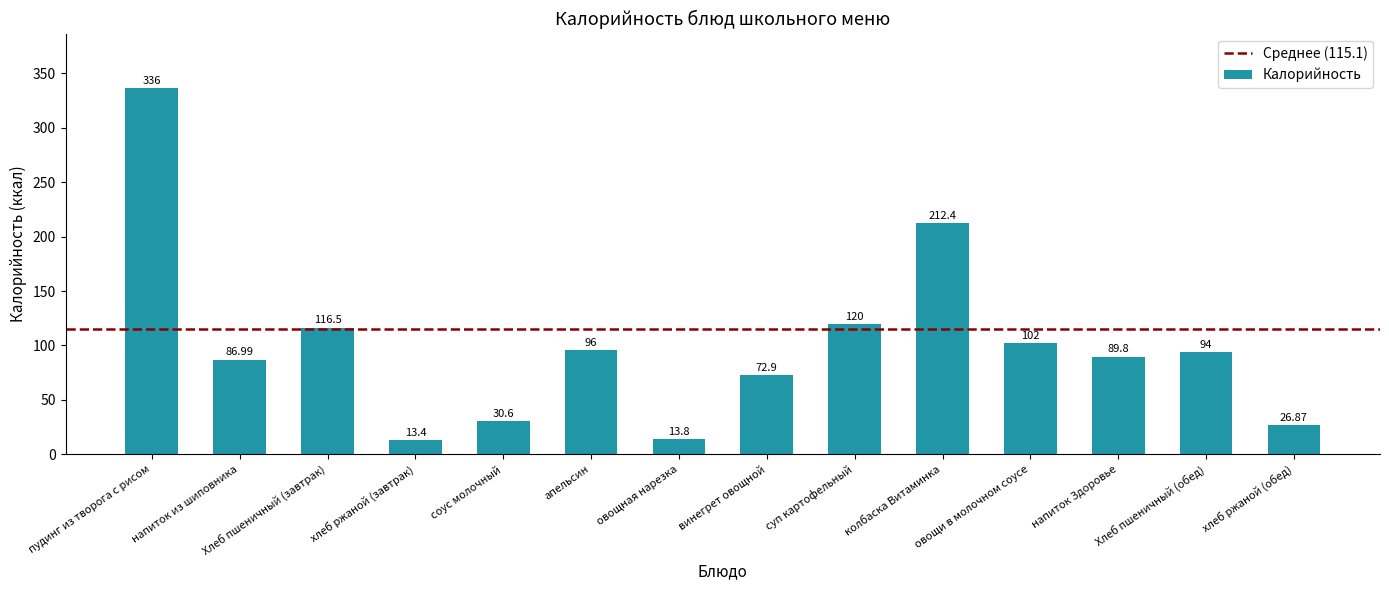

What is the greatest value displayed?

336.0